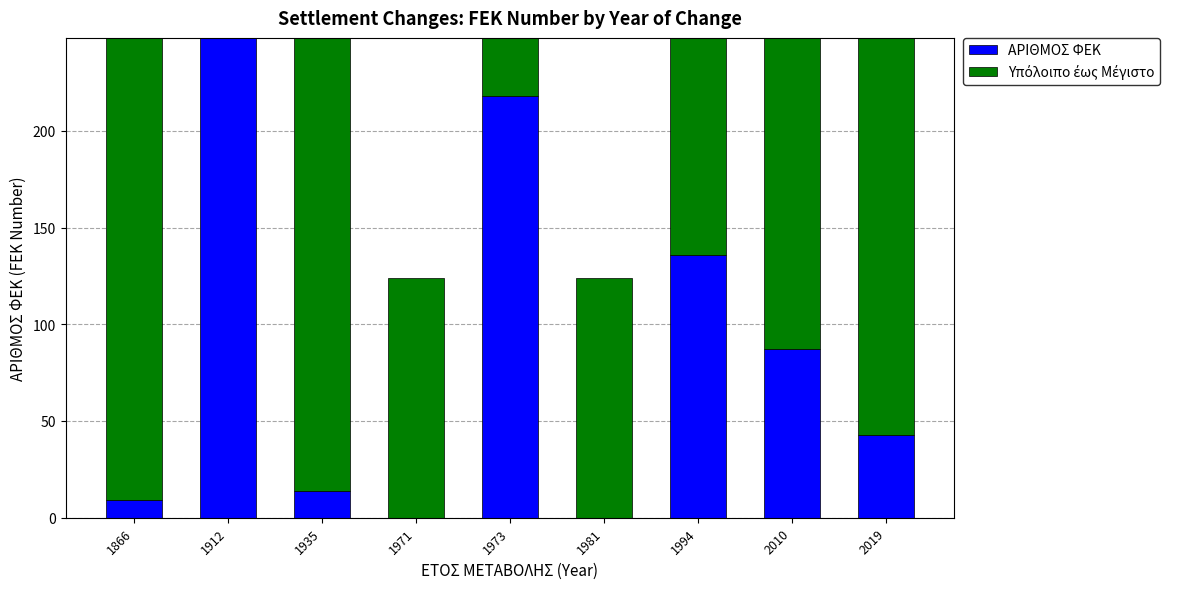

How many categories are shown in the chart?

9